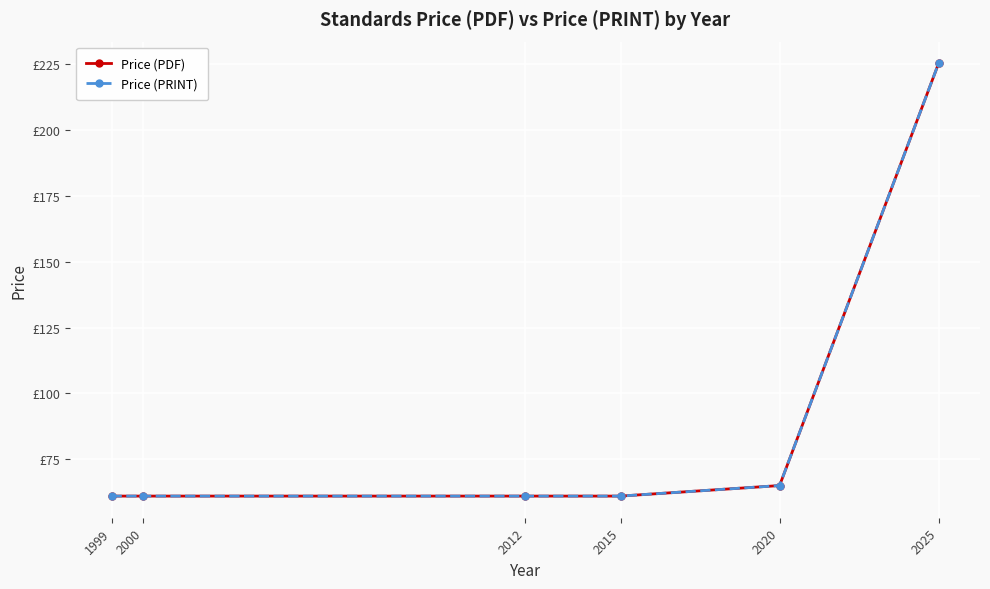

What is the value of the Price (PDF) point at the 5th from the left?

65.0